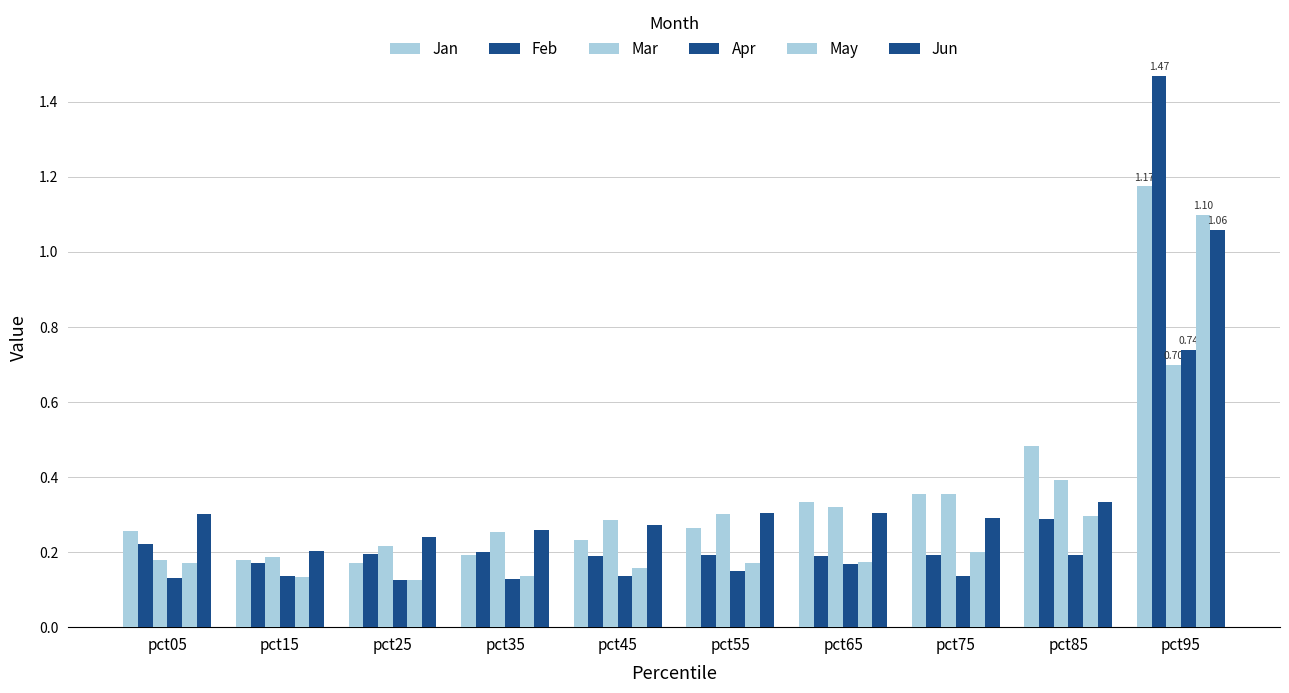

Reading left to right, list all the values displayed in this chart.

Jan: 0.3	0.2	0.2	0.2	0.2	0.3	0.3	0.4	0.5	1.2
Feb: 0.2	0.2	0.2	0.2	0.2	0.2	0.2	0.2	0.3	1.5
Mar: 0.2	0.2	0.2	0.3	0.3	0.3	0.3	0.4	0.4	0.7
Apr: 0.1	0.1	0.1	0.1	0.1	0.2	0.2	0.1	0.2	0.7
May: 0.2	0.1	0.1	0.1	0.2	0.2	0.2	0.2	0.3	1.1
Jun: 0.3	0.2	0.2	0.3	0.3	0.3	0.3	0.3	0.3	1.1